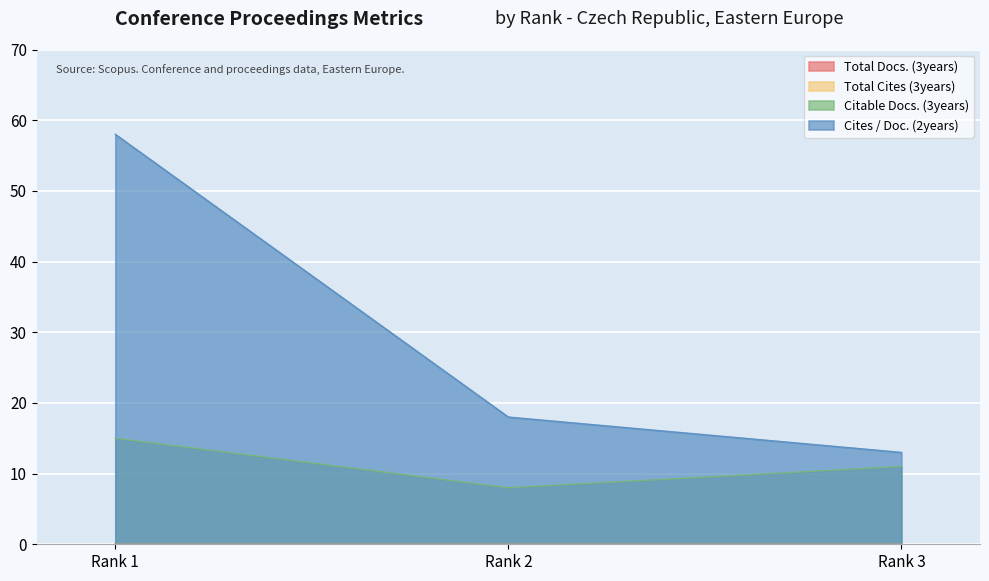

Which series has the widest spread of values?

Cites / Doc. (2years)